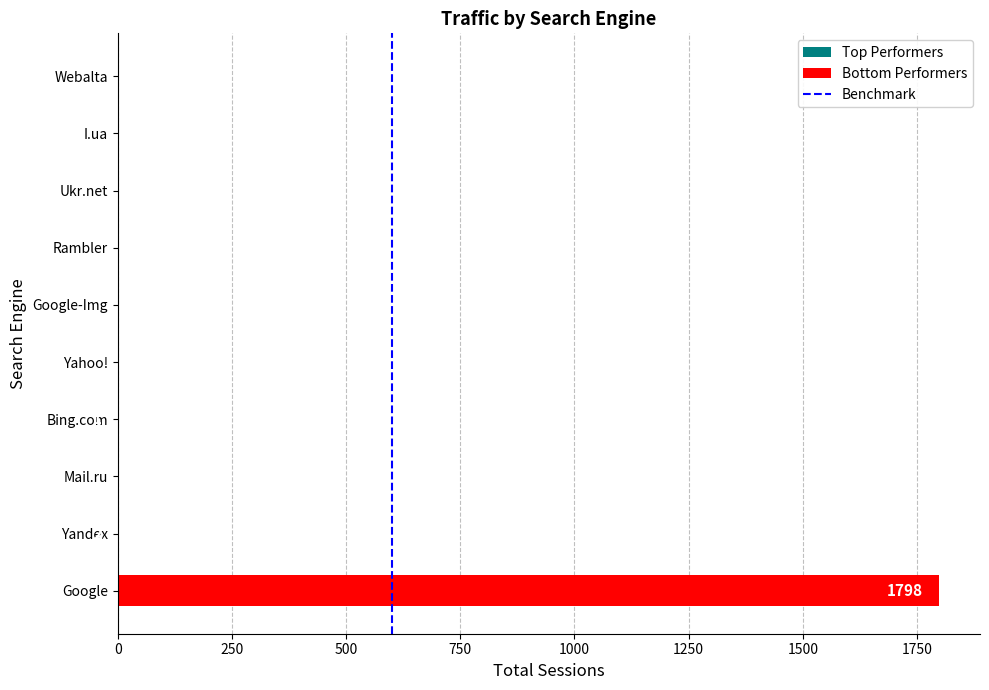

What is the sum of all values?

1801